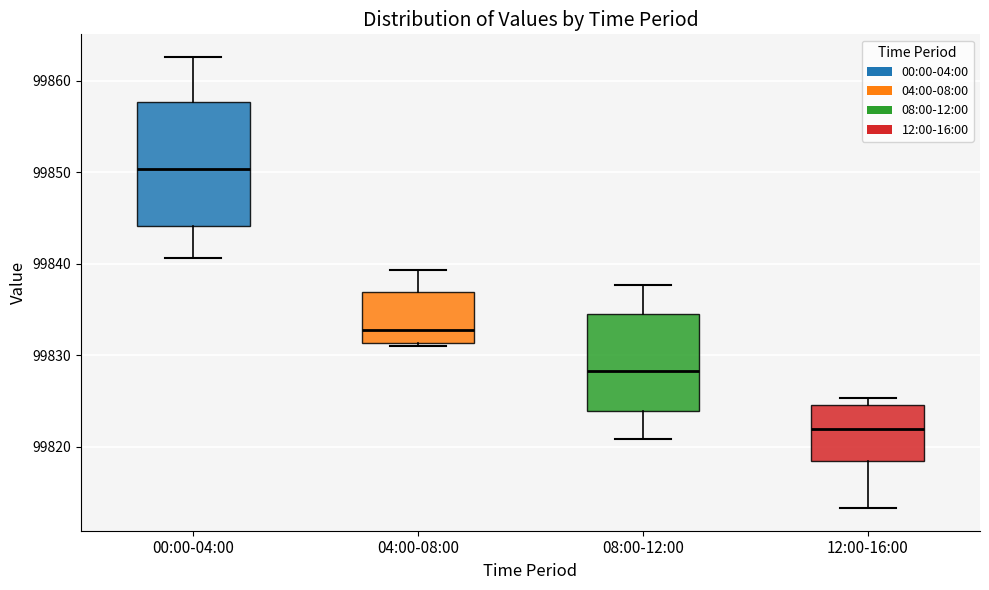

Where does the median line of the box for 12:00-16:00 sit on the y-axis? The values are not printed on the chart, so give them approximately, as read against the axis.

99822